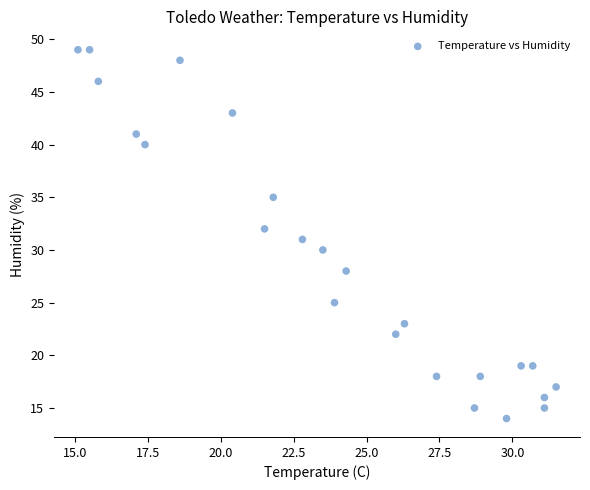

What is the range of Y values (max minus min)?

35